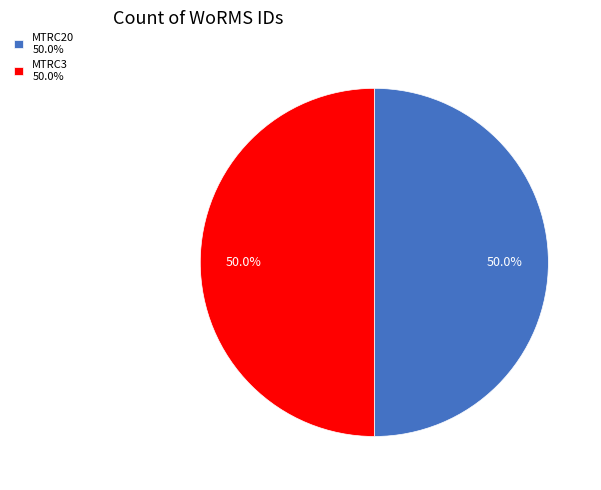

True or false: MTRC20 accounts for 50% of the total.

True